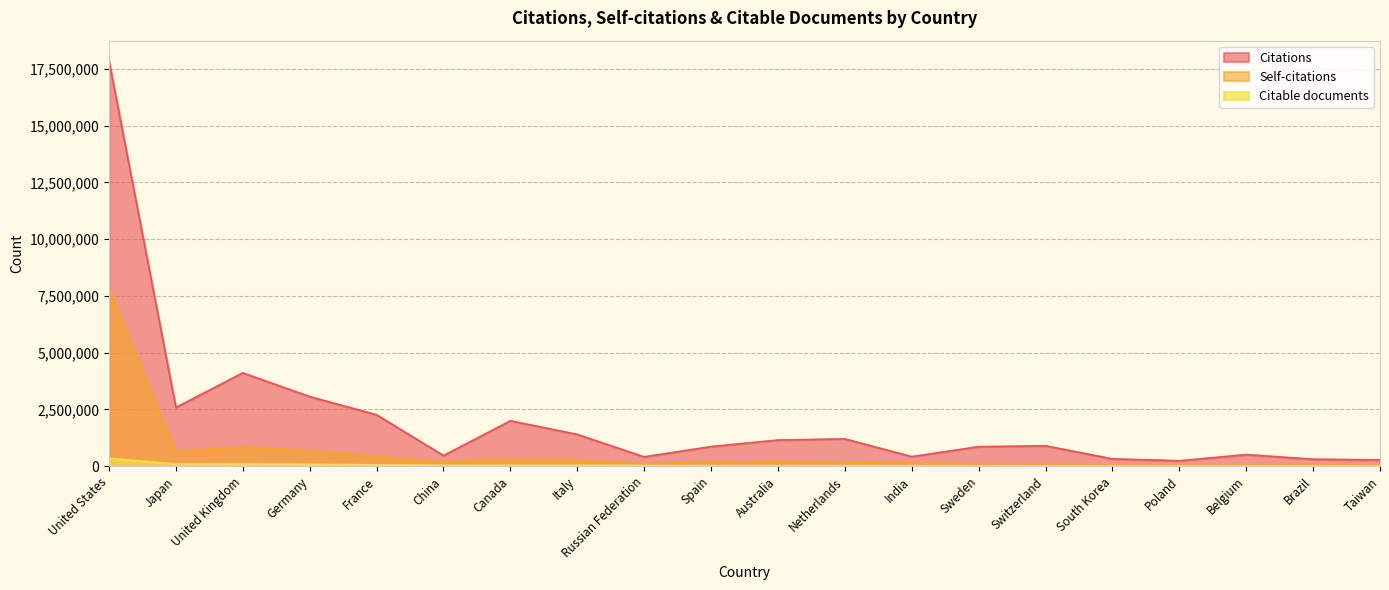

True or false: Self-citations and Citations intersect in this chart.

False